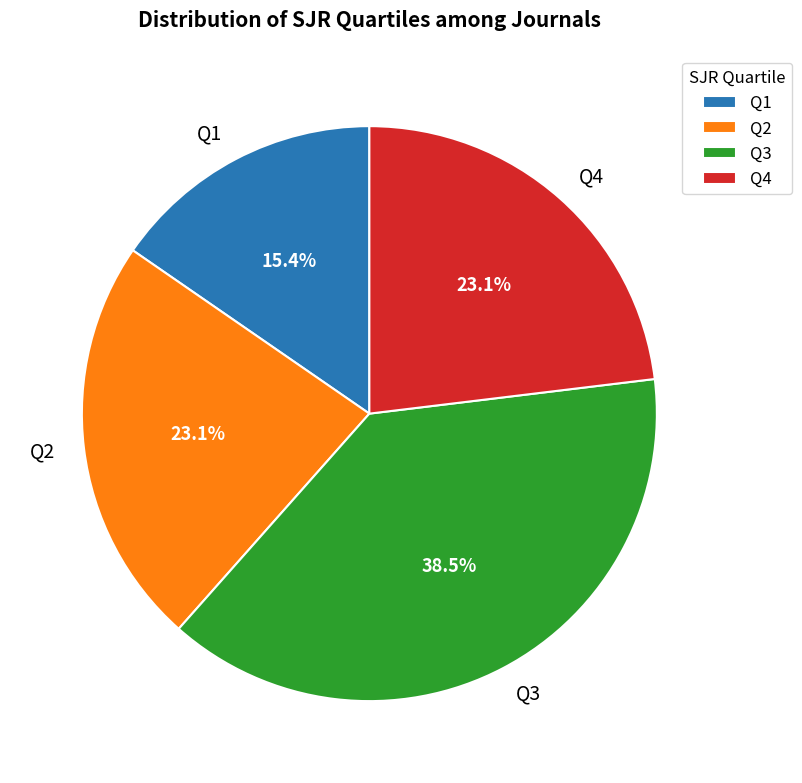

How many segments does this pie chart have?

4